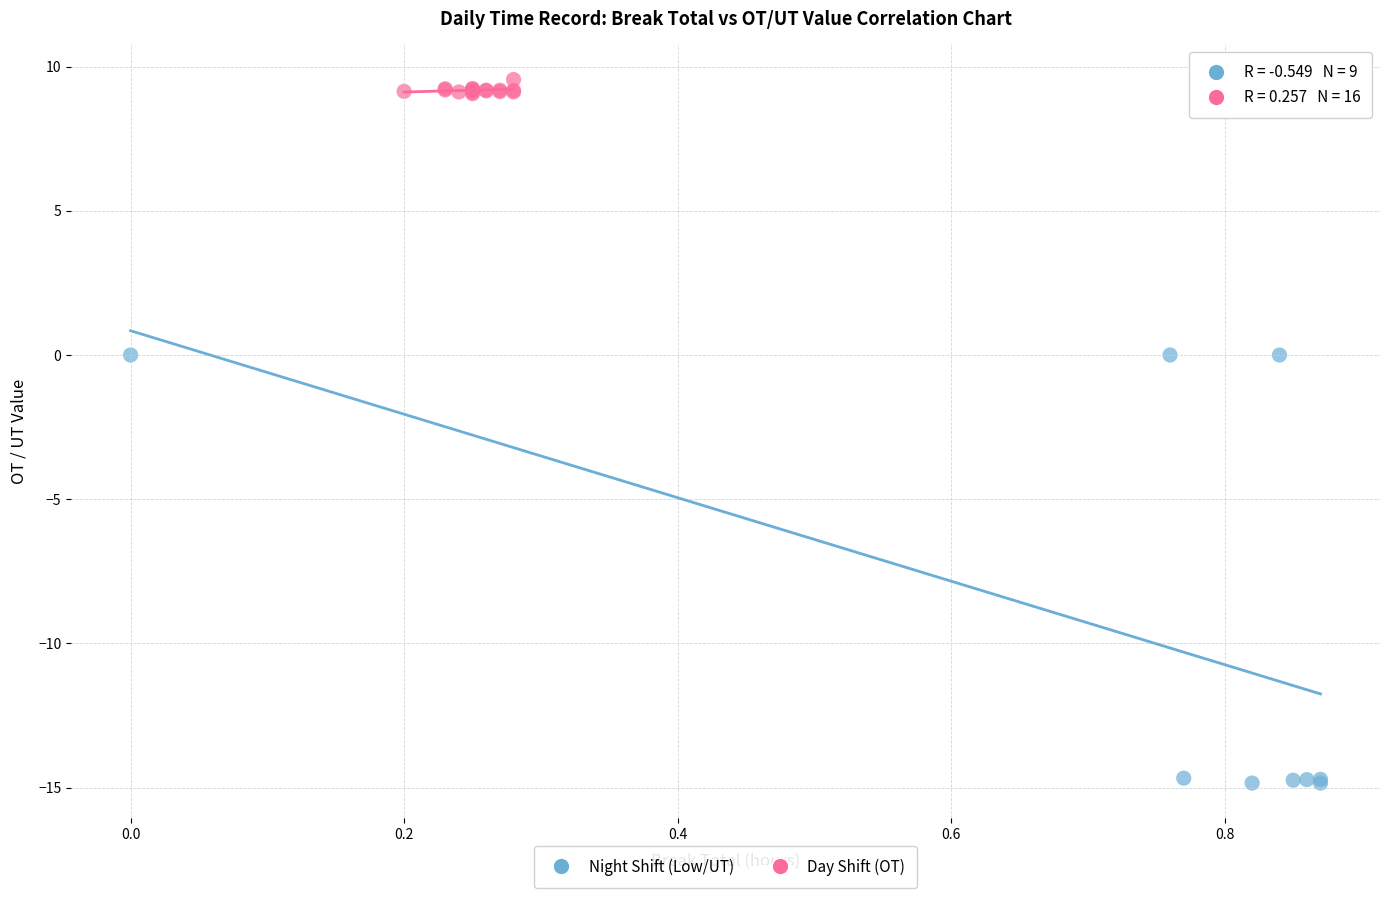

Which series contains the highest Y value?

Day Shift (OT)